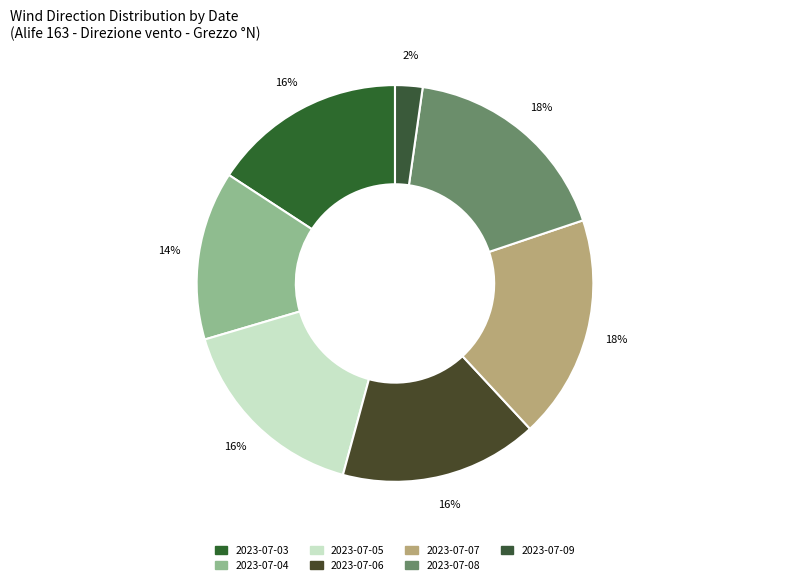

How much of the chart is everything except 2023-07-05?

83.8%